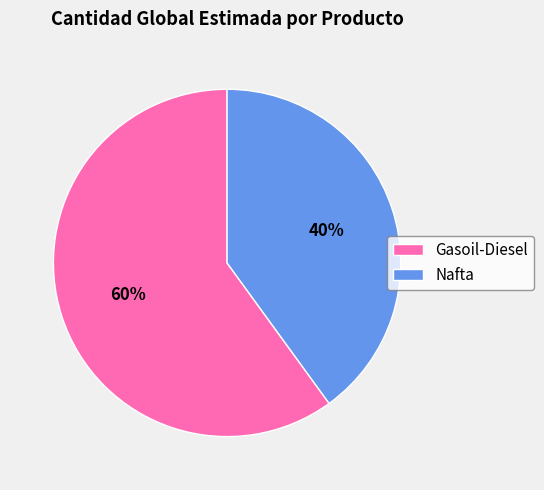

Count the number of slices in the pie.

2